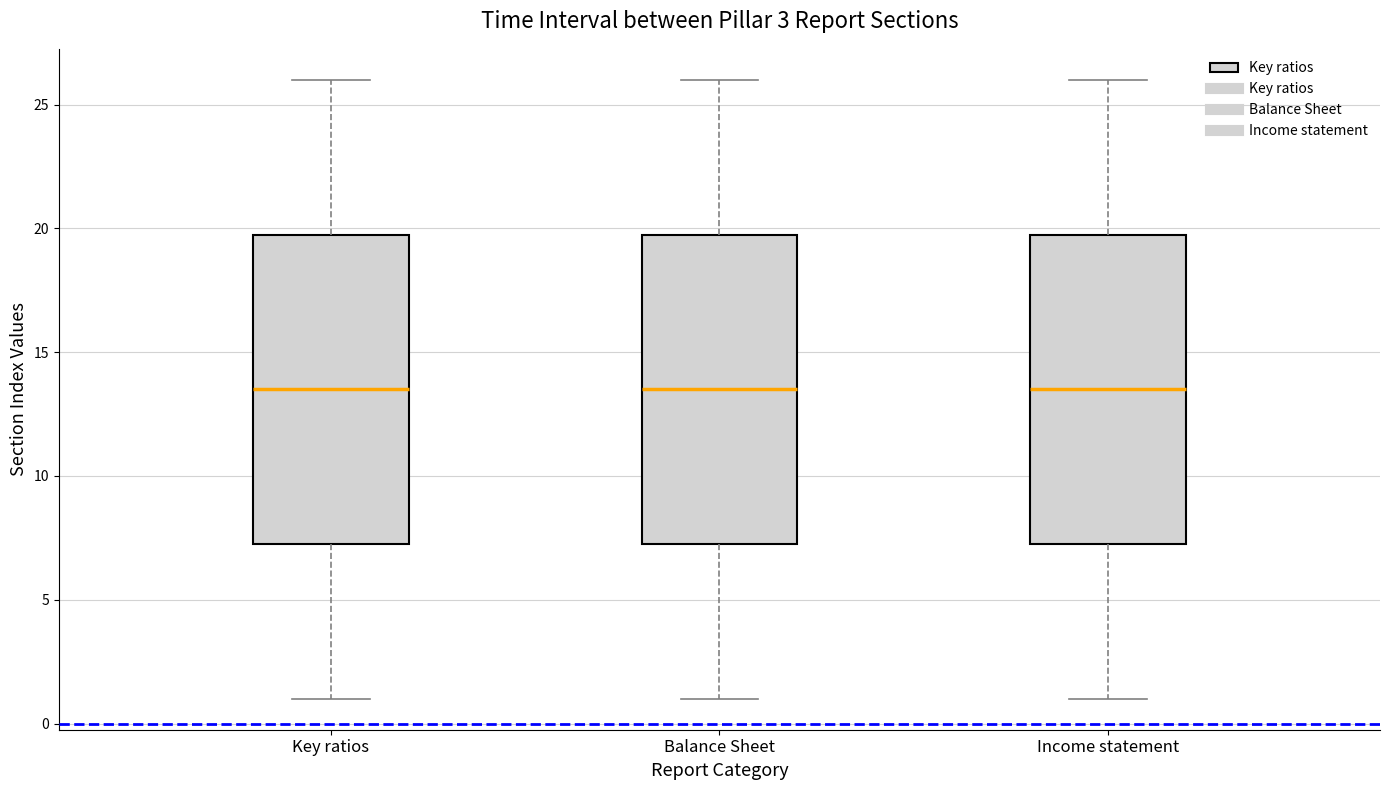

Reading left to right, transcribe this box plot: for each box, give where its median line is, the range the box spans, and where its two whiskers end, as read against the y-axis. The values are not printed on the chart, so give them approximately, as read against the axis.

Key ratios: median 13.5, box 7.5 to 20.0, whiskers 1.0 to 26.0
Balance Sheet: median 13.5, box 7.5 to 20.0, whiskers 1.0 to 26.0
Income statement: median 13.5, box 7.5 to 20.0, whiskers 1.0 to 26.0